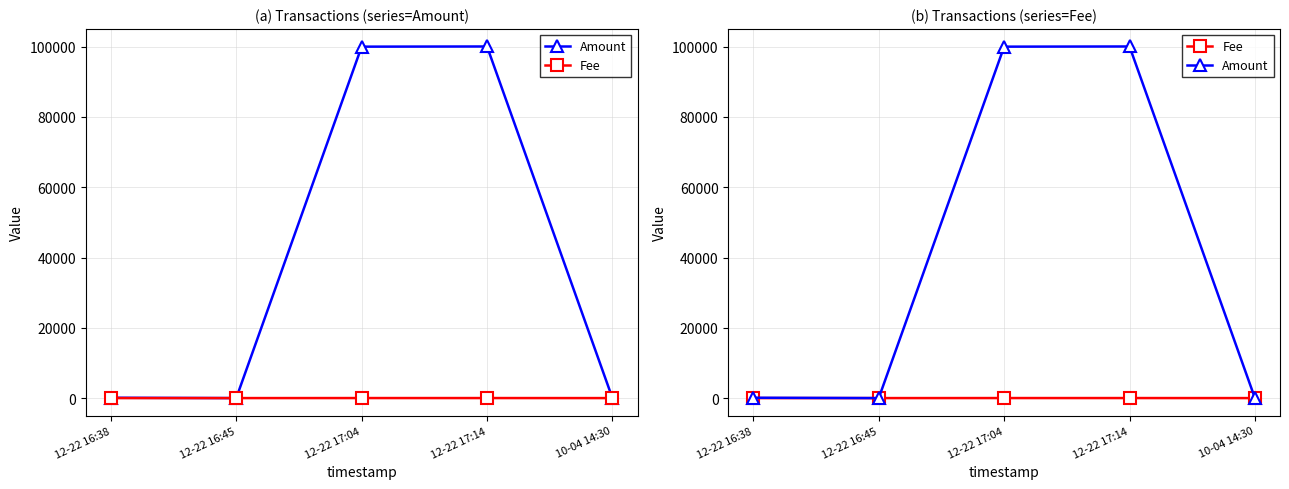

Between 10-04 14:30 and 12-22 17:04, which is larger?

12-22 17:04